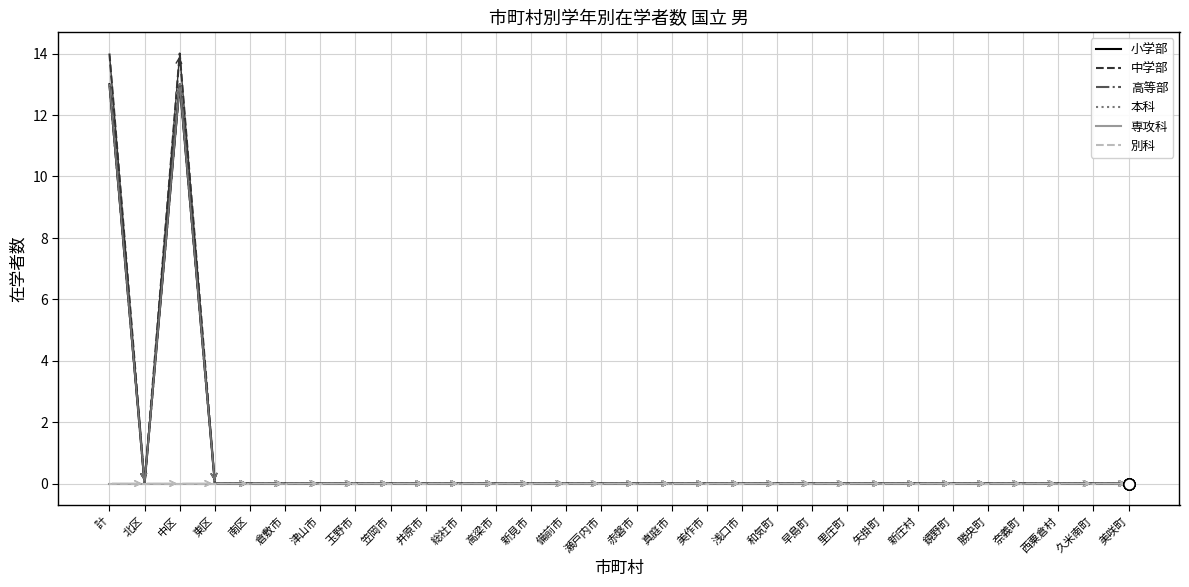

Reading right to left, transcribe all the data shown in this chart.

小学部: 0	0	0	0	0	0	0	0	0	0	0	0	0	0	0	0	0	0	0	0	0	0	0	0	0	0	0	13	0	13
中学部: 0	0	0	0	0	0	0	0	0	0	0	0	0	0	0	0	0	0	0	0	0	0	0	0	0	0	0	14	0	14
高等部: 0	0	0	0	0	0	0	0	0	0	0	0	0	0	0	0	0	0	0	0	0	0	0	0	0	0	0	13	0	13
本科: 0	0	0	0	0	0	0	0	0	0	0	0	0	0	0	0	0	0	0	0	0	0	0	0	0	0	0	13	0	13
専攻科: 0	0	0	0	0	0	0	0	0	0	0	0	0	0	0	0	0	0	0	0	0	0	0	0	0	0	0	0	0	0
別科: 0	0	0	0	0	0	0	0	0	0	0	0	0	0	0	0	0	0	0	0	0	0	0	0	0	0	0	0	0	0